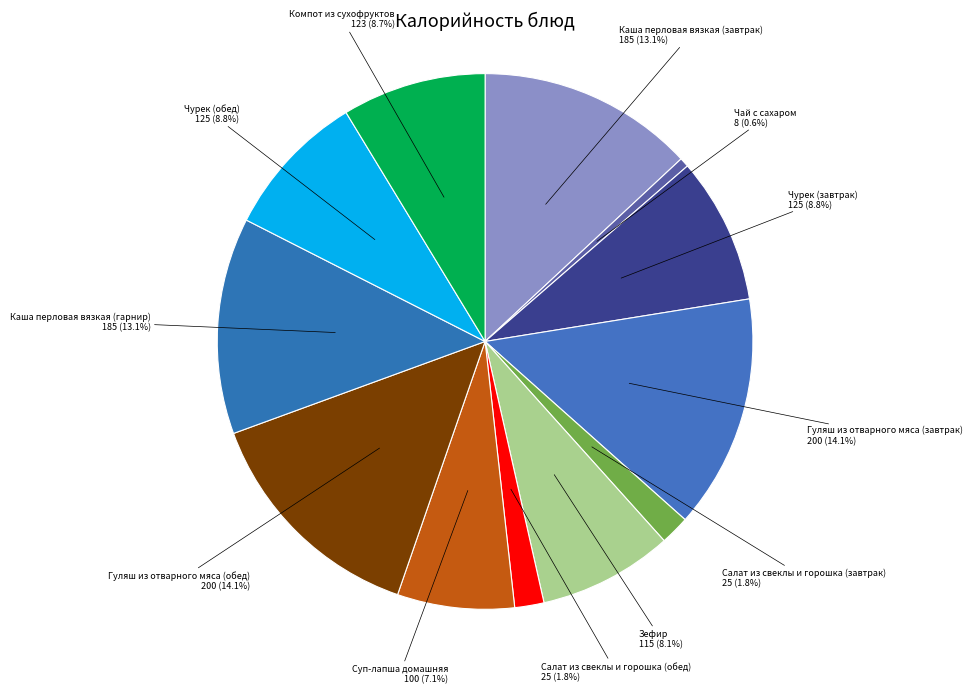

What is the smallest slice in the pie chart?

Чай с сахаром